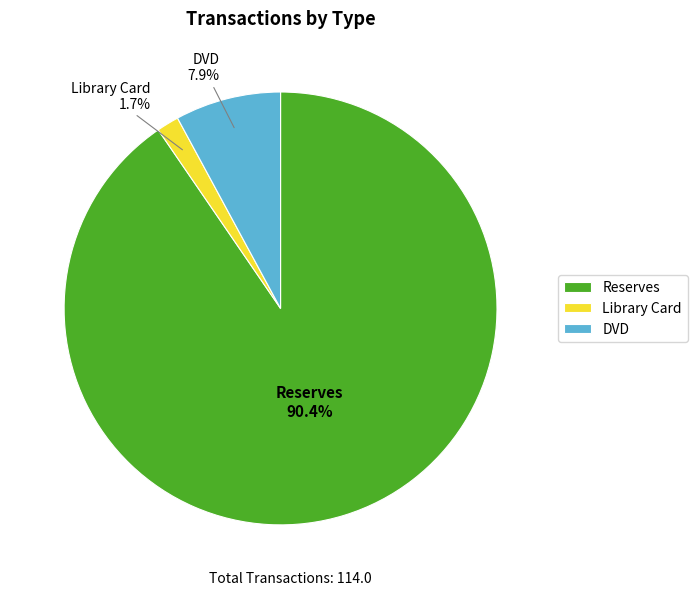

Count the number of slices in the pie.

3